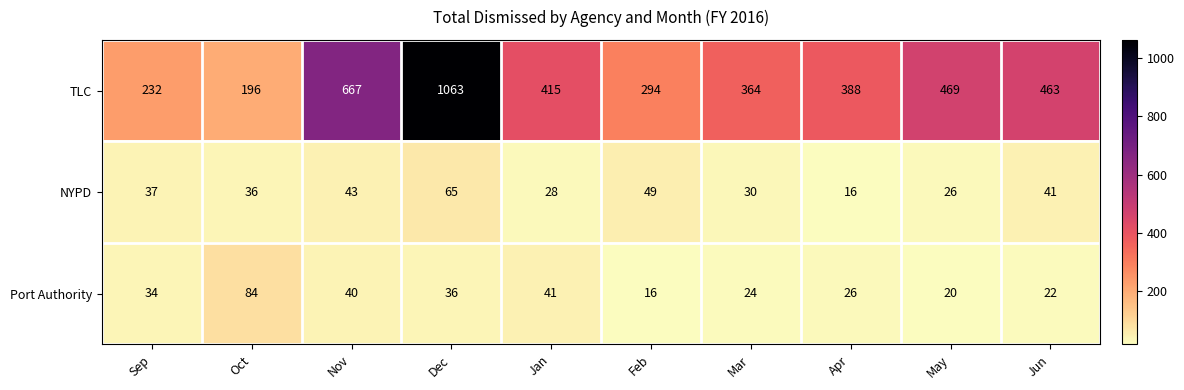

Which series has the largest total across all categories?

TLC